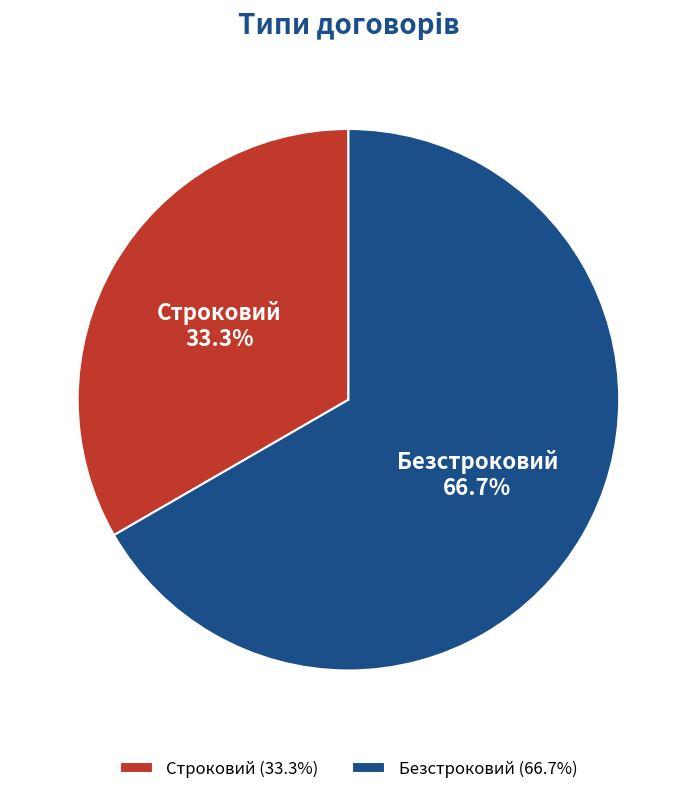

What is the total percentage of Безстроковий and Строковий?

100.0%